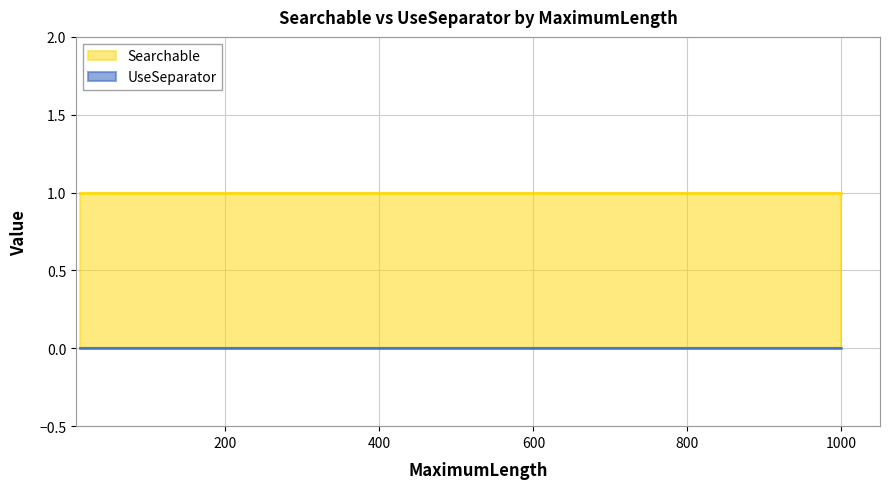

True or false: Searchable and UseSeparator cross at least once.

False